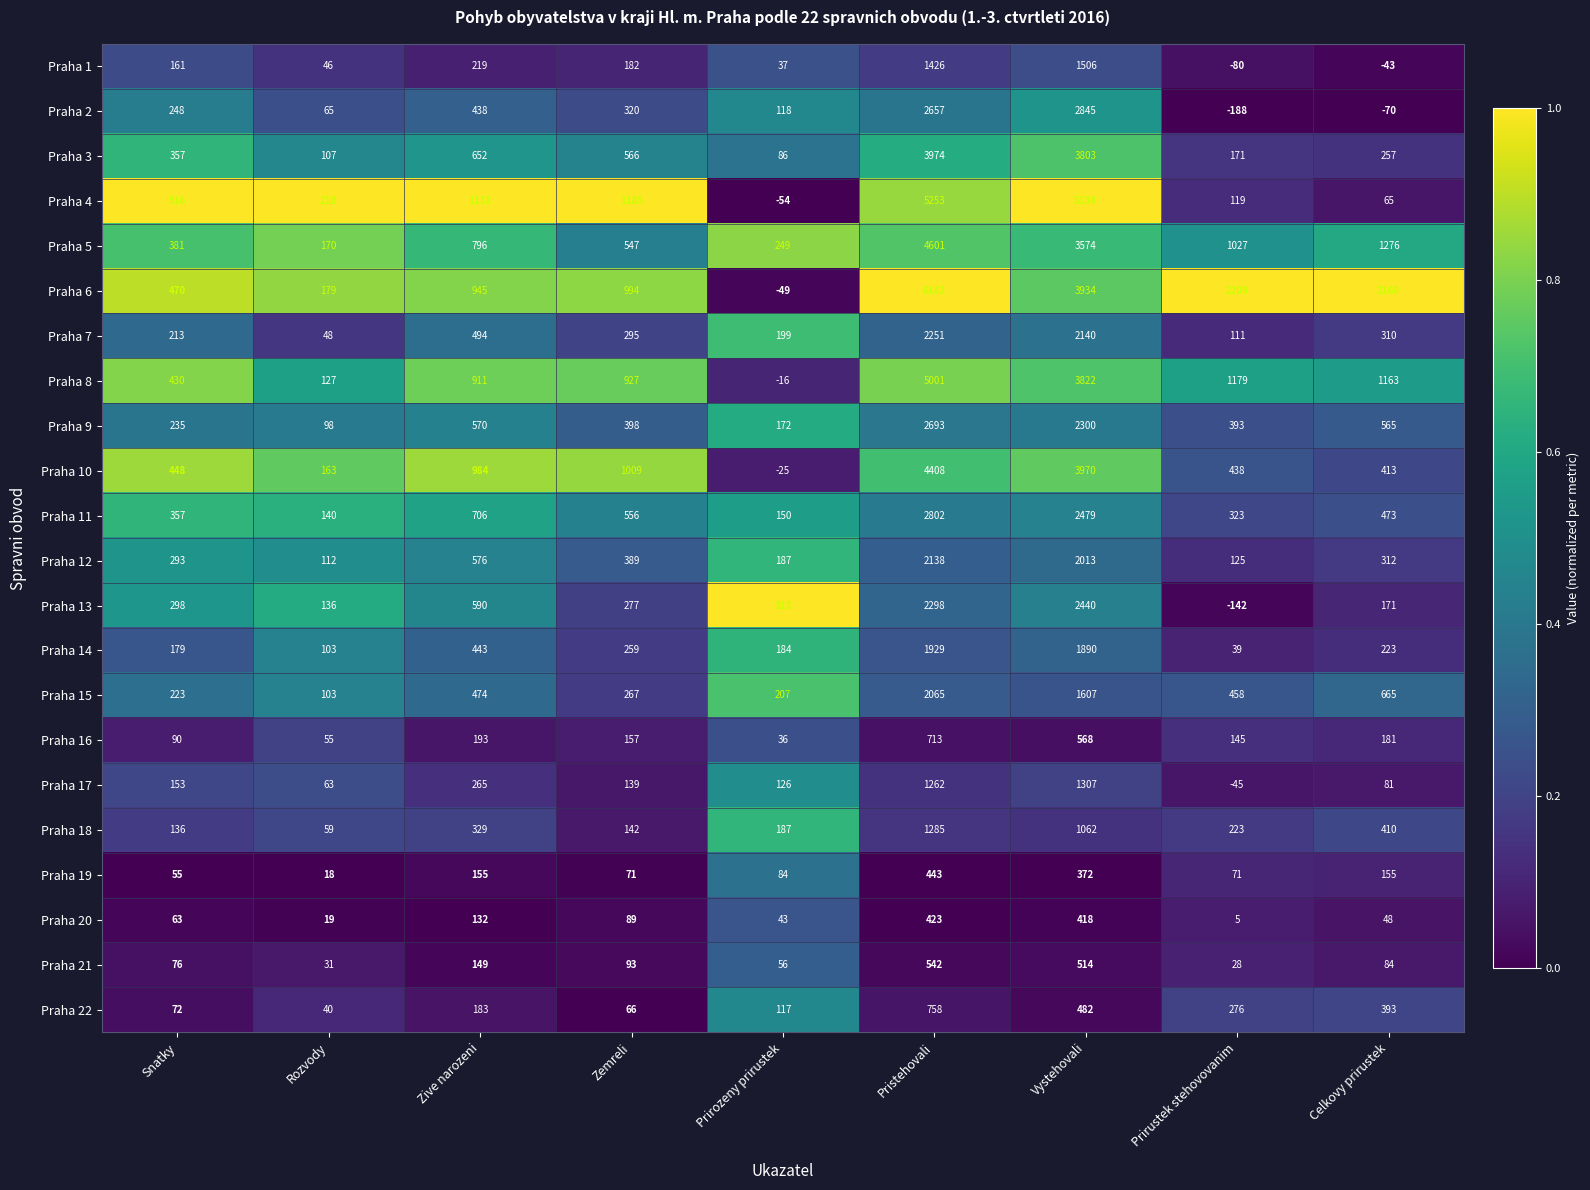

What is the difference between the highest and lowest values at Prirozeny prirustek?

367